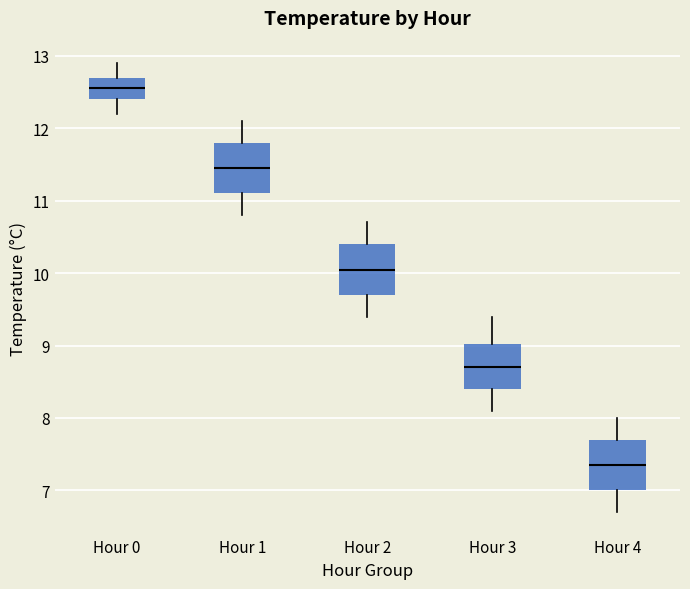

Reading left to right, read every box against the y-axis: the position of its median line, the range the box covers, and the ends of its whiskers. The values are not printed on the chart, so give them approximately, as read against the axis.

Hour 0: median 12.6, box 12.4 to 12.7, whiskers 12.2 to 12.9
Hour 1: median 11.5, box 11.1 to 11.8, whiskers 10.8 to 12.1
Hour 2: median 10.1, box 9.7 to 10.4, whiskers 9.4 to 10.7
Hour 3: median 8.7, box 8.4 to 9.0, whiskers 8.1 to 9.4
Hour 4: median 7.4, box 7.0 to 7.7, whiskers 6.7 to 8.0